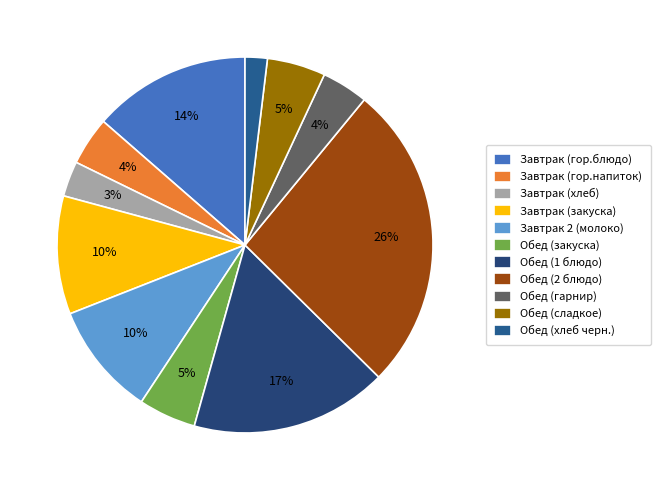

To the nearest percent, what is the average slice percentage?

9%